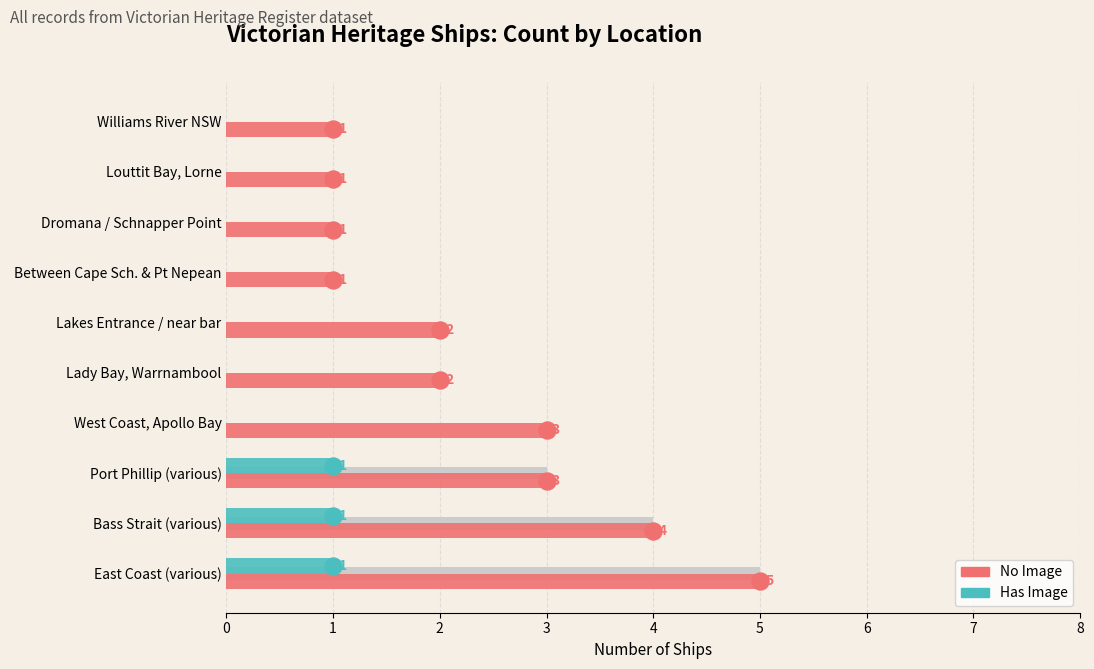

Which series contains the highest Y value?

No Image